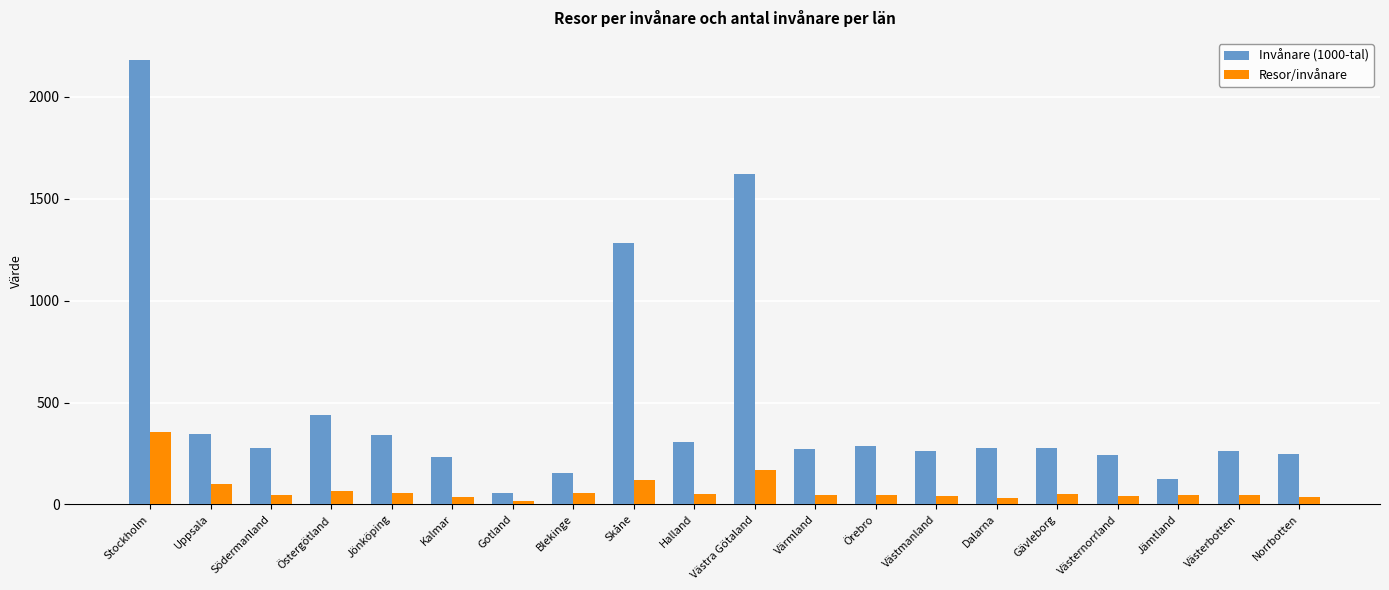

What is the difference between the maximum and minimum values in the Resor/invånare series?

339.7